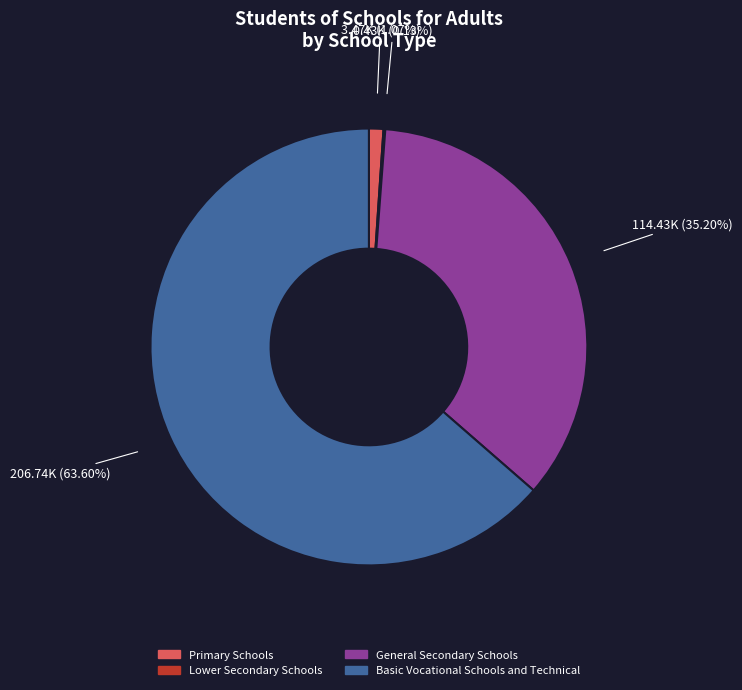

Does Basic Vocational Schools and Technical account for over 50% of the chart?

Yes